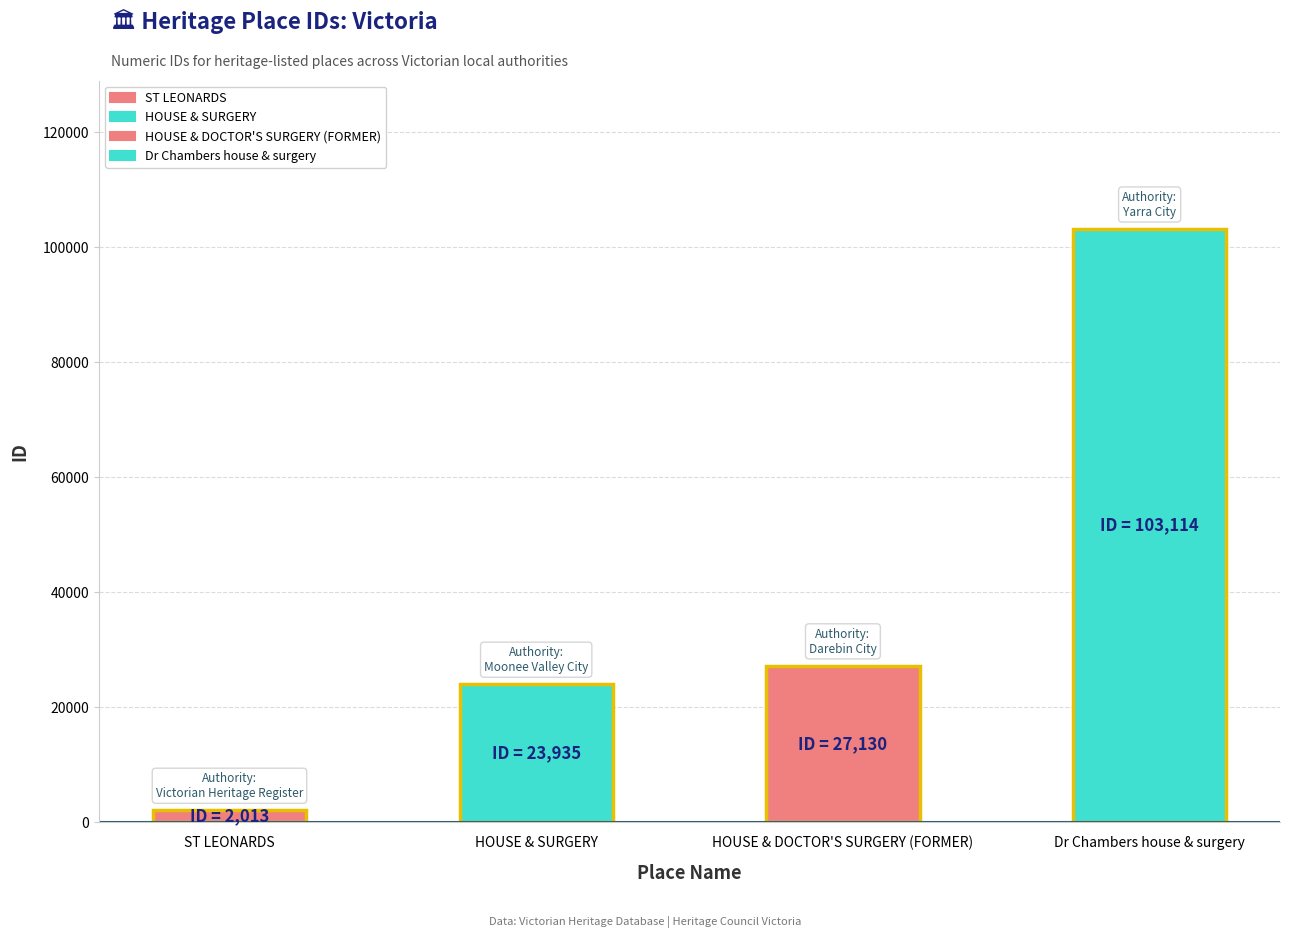

What is the approximate value at HOUSE & SURGERY?

23935